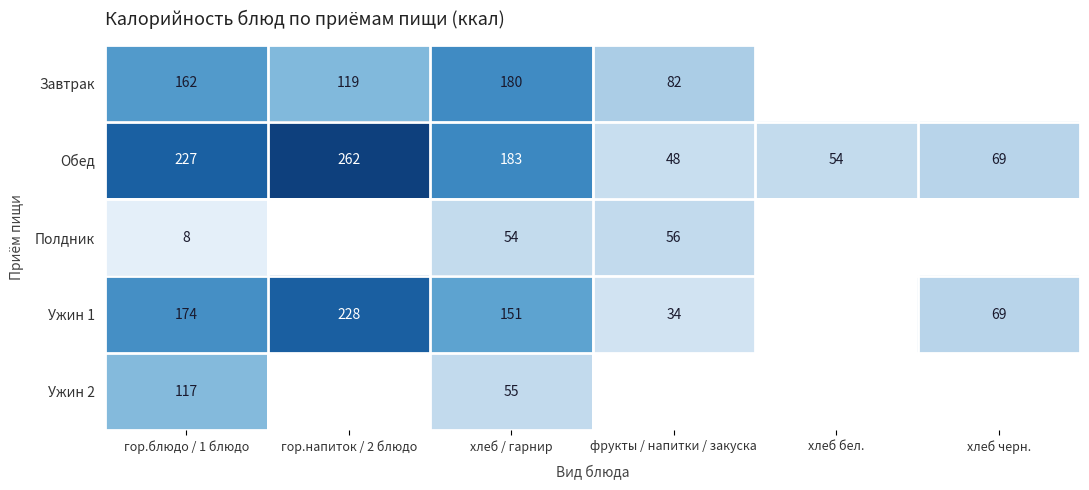

Which has a higher value, хлеб бел. or фрукты / напитки / закуска?

фрукты / напитки / закуска